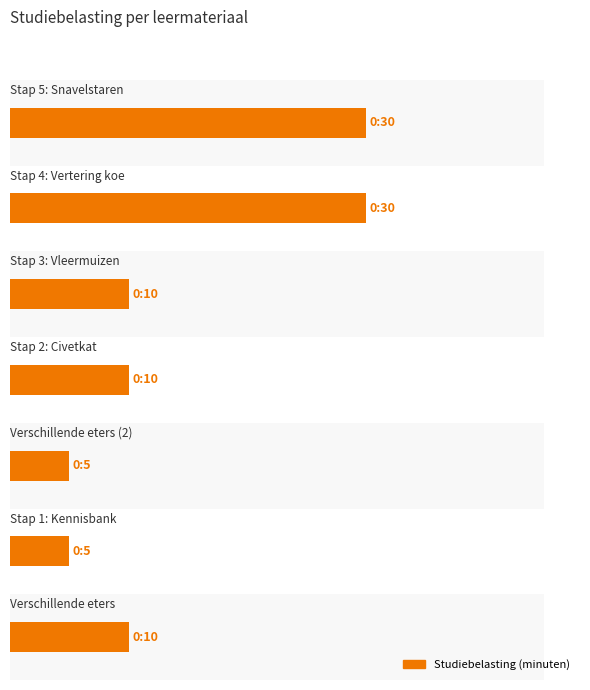

Reading left to right, extract all data points from this chart.

10	5	5	10	10	30	30